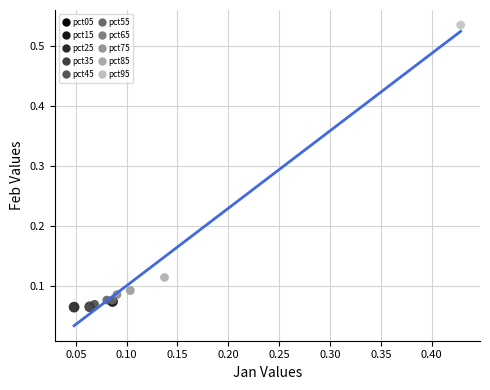

Which series contains the highest Y value?

pct95